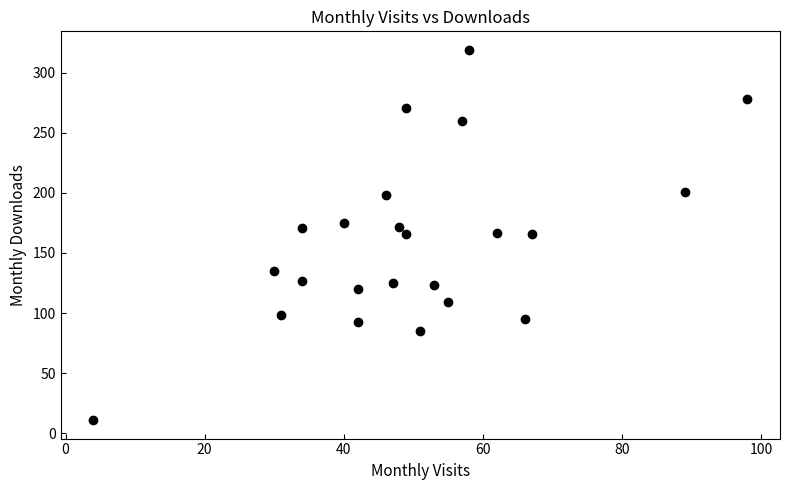

What is the range of X values (max minus min)?

94